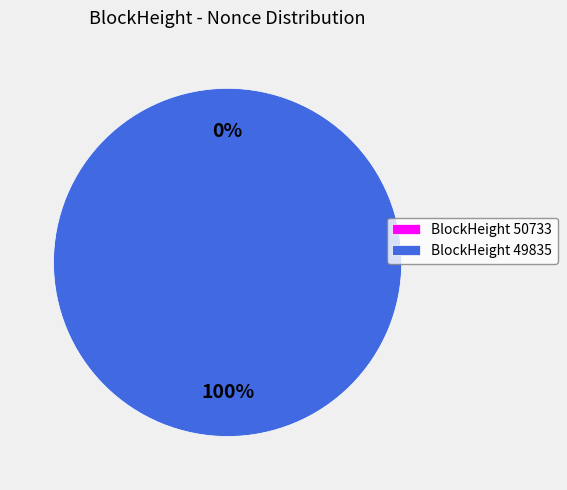

What is the largest slice in the pie chart?

49835